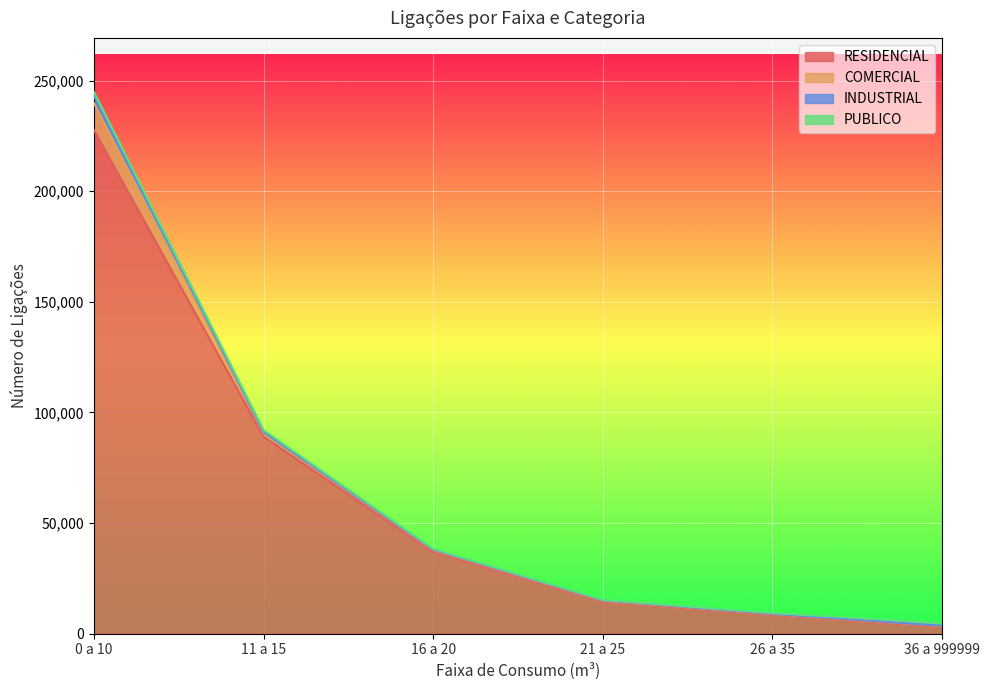

Which series changed the most between 21 a 25 and 36 a 999999?

RESIDENCIAL